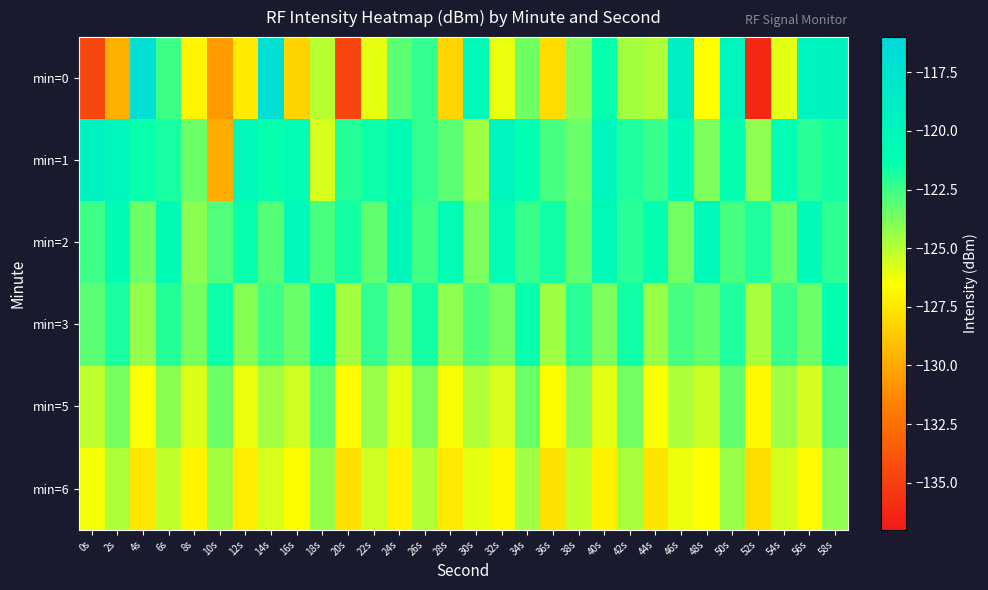

What is the greatest value displayed?

-116.9